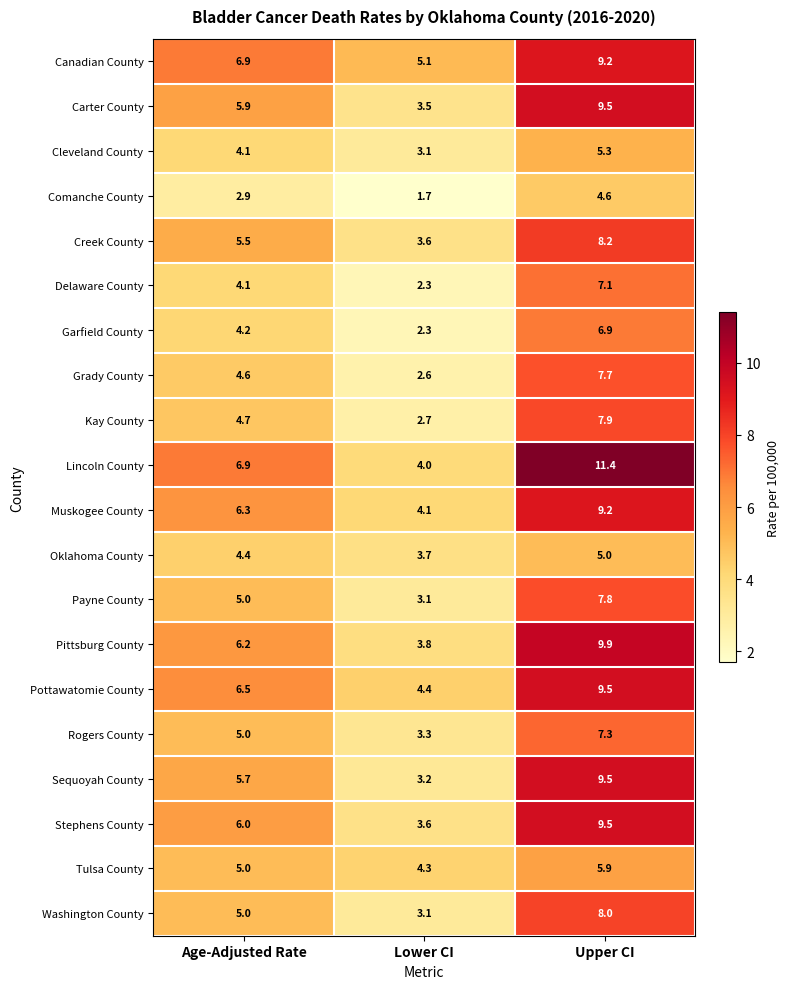

Which series changed the most between Age-Adjusted Rate and Lower CI?

Lincoln County